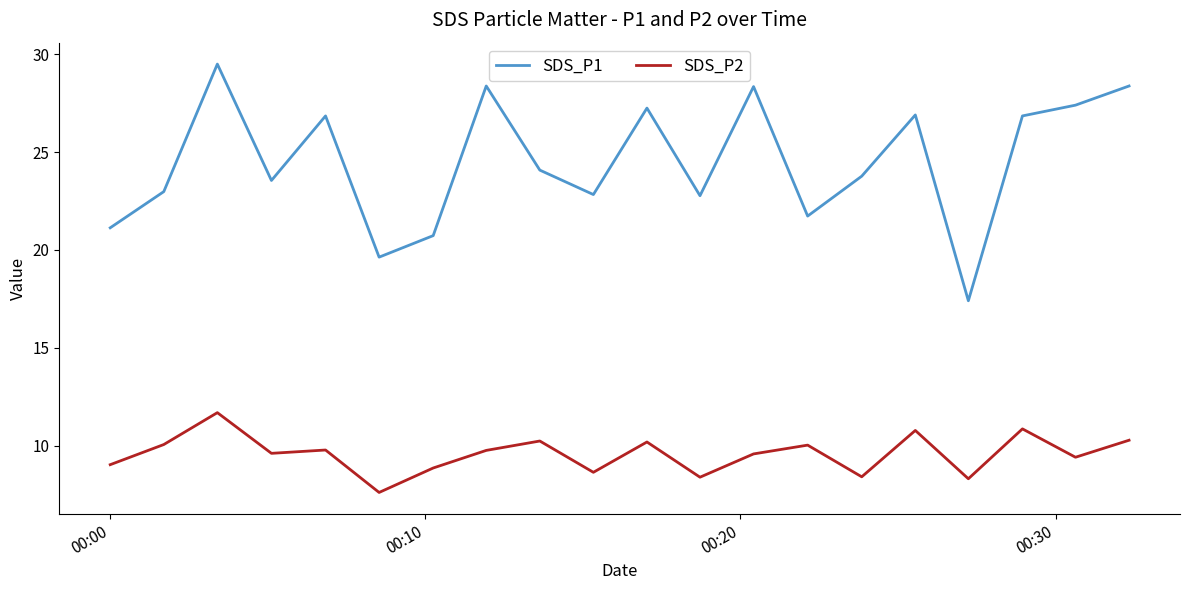

True or false: SDS_P2 has more than 2 interior local peaks.

True